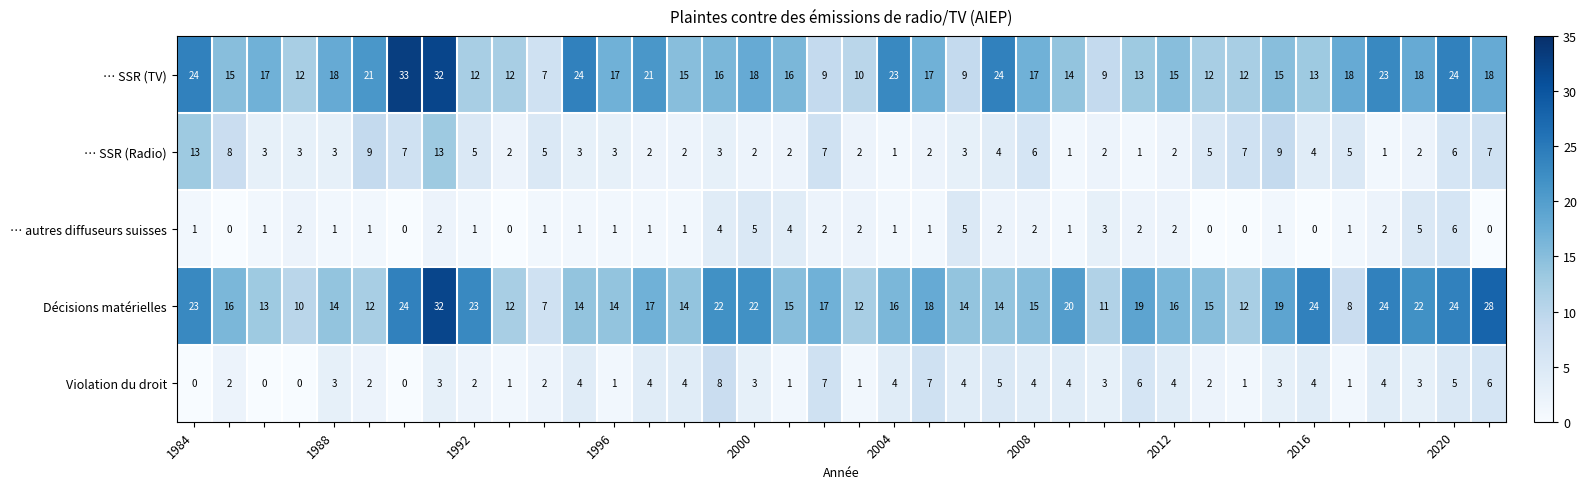

Which series has the widest spread of values?

… SSR (TV)